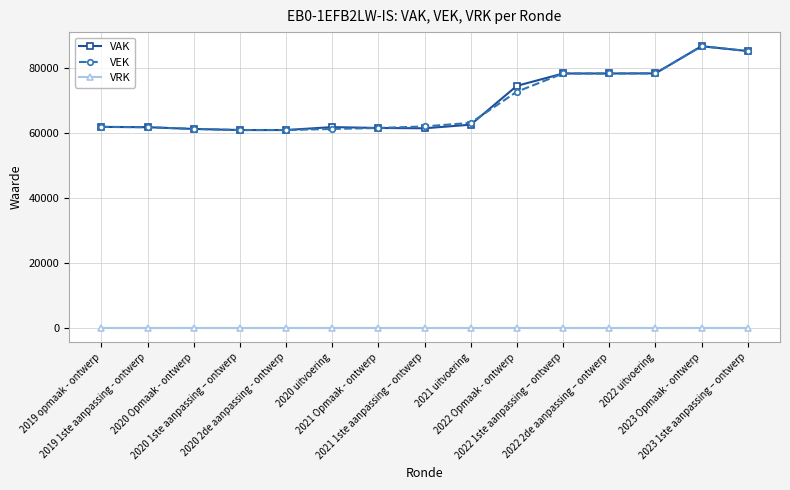

True or false: VAK has more than 1 points higher than both neighbors.

True